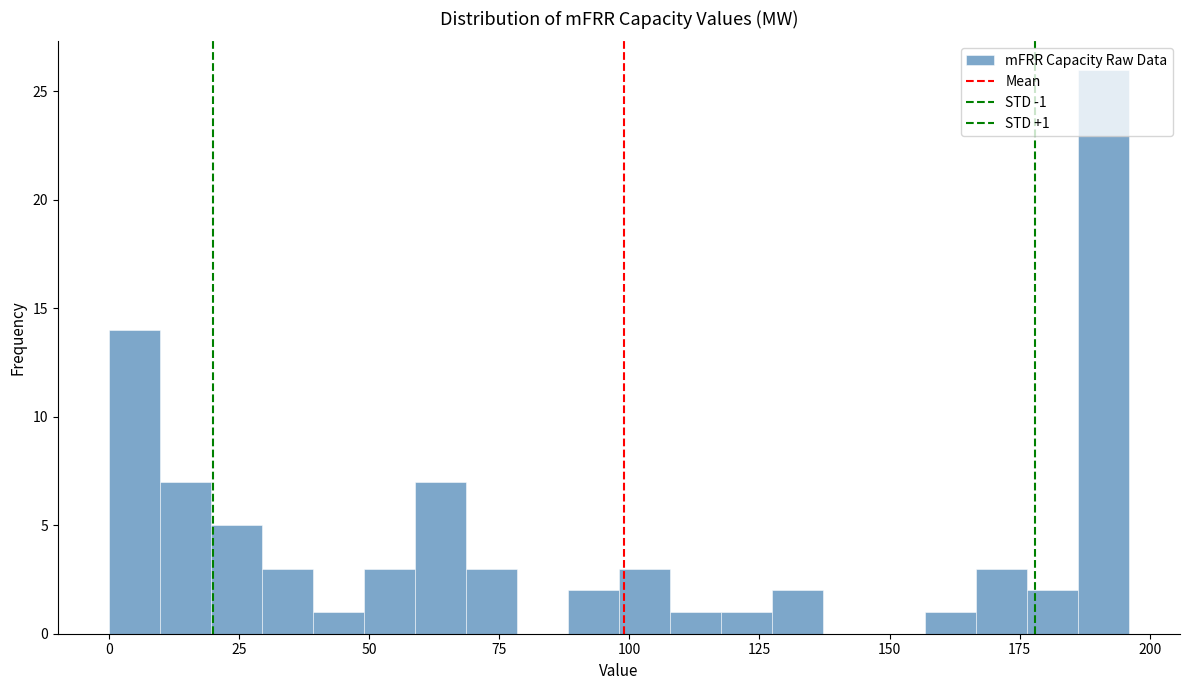

Read against the x-axis, roughly where is the centre of the tallest bar?

190